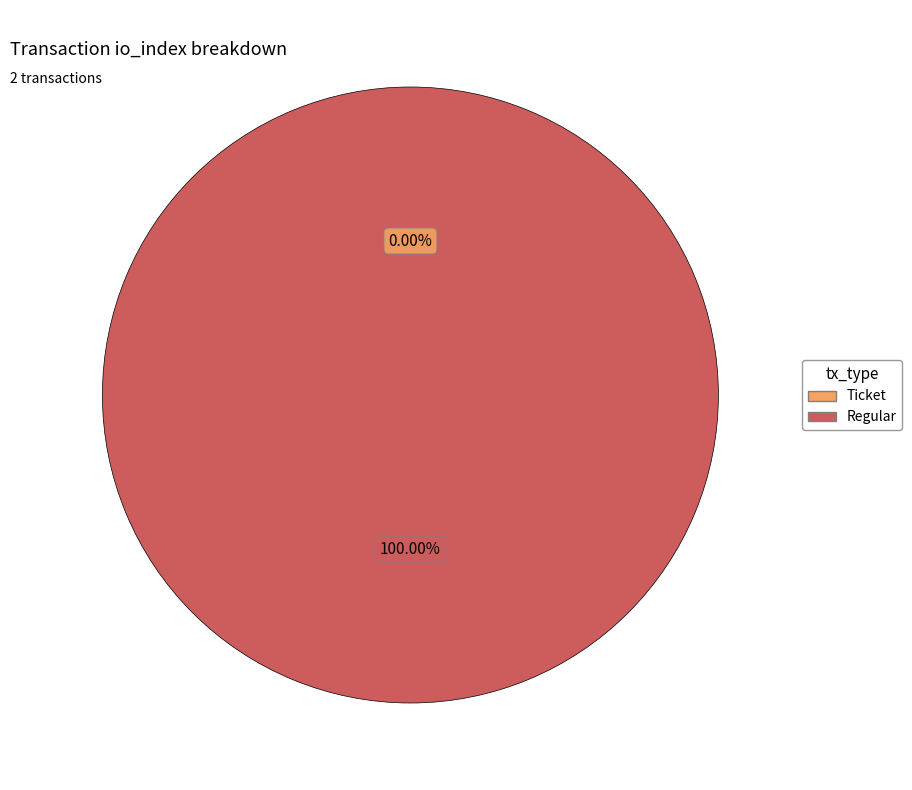

What percentage is the Regular slice, to the nearest percent?

100%